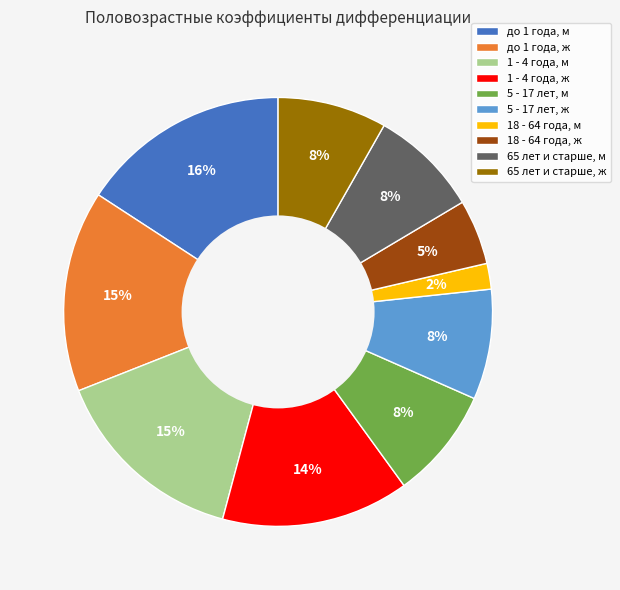

To the nearest percent, what is the combined percentage of 18 - 64 года, м and 5 - 17 лет, м?

10%